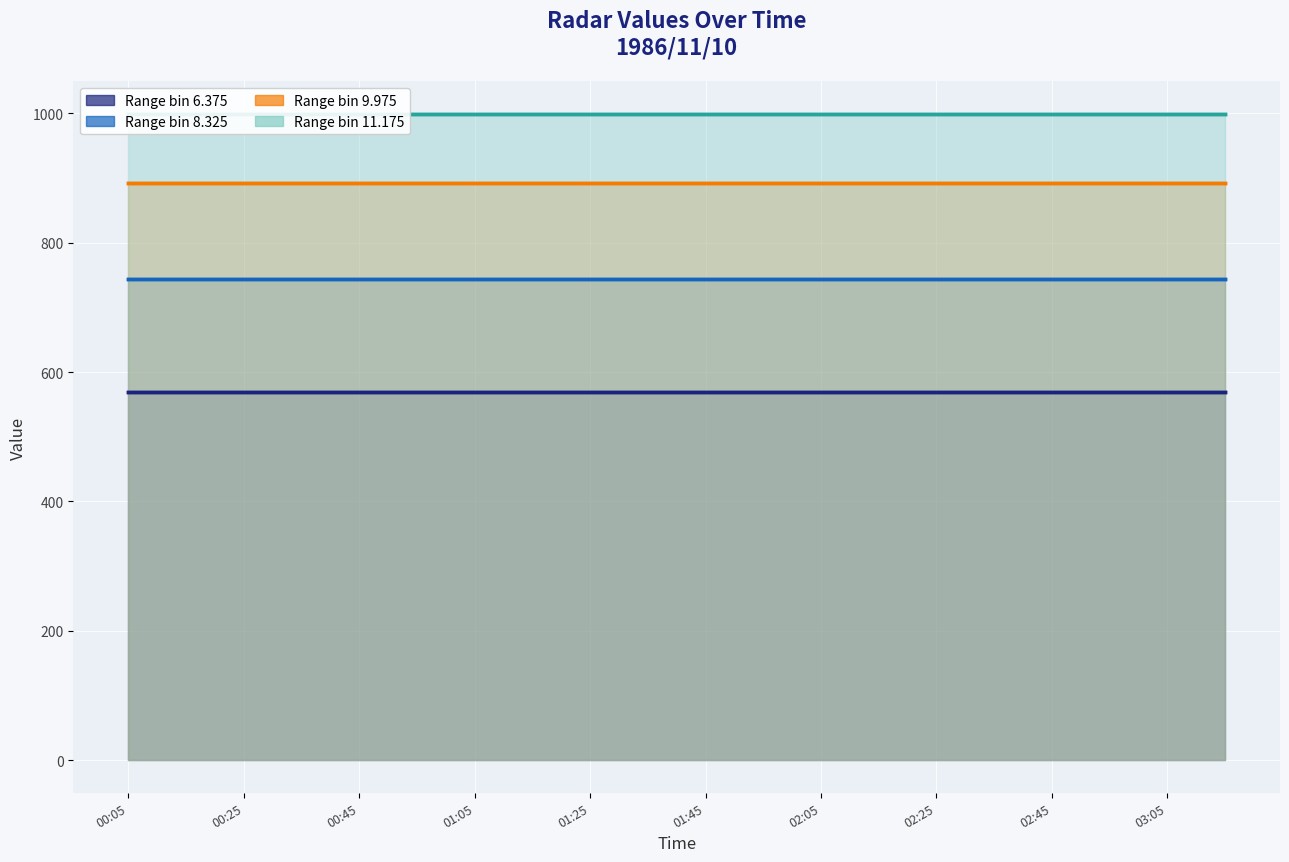

Which series has the largest range (max minus min)?

Range bin 6.375 line